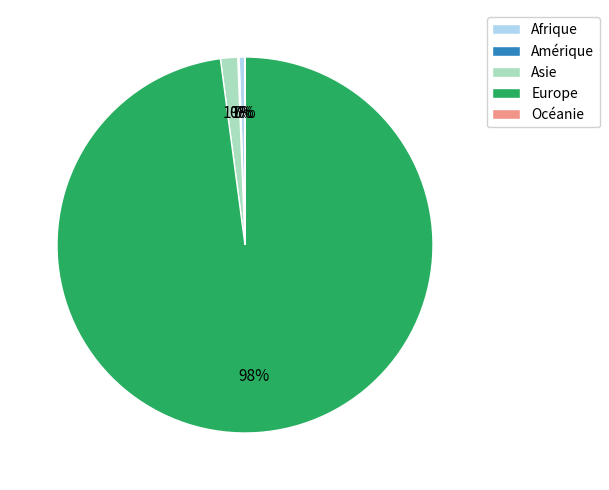

Which slice is the largest?

Europe